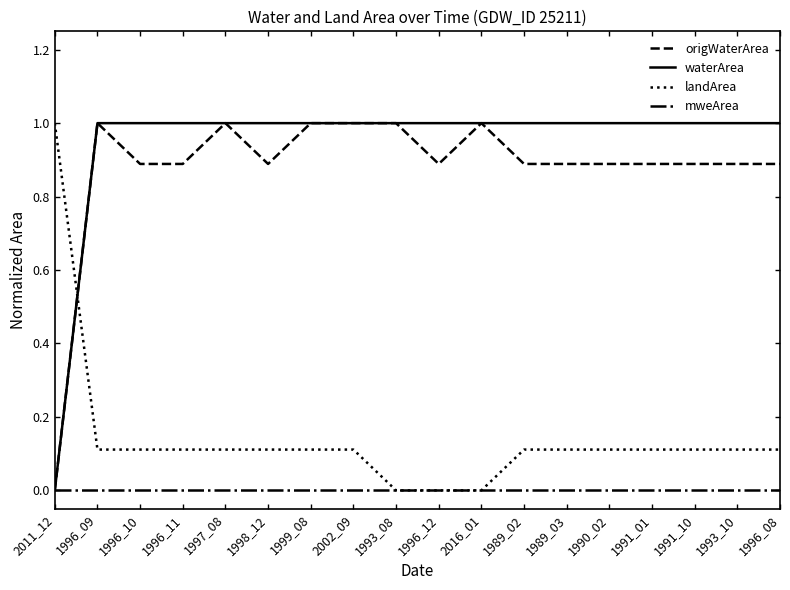

What is the difference between the highest and lowest values at 1996_08?

1.0